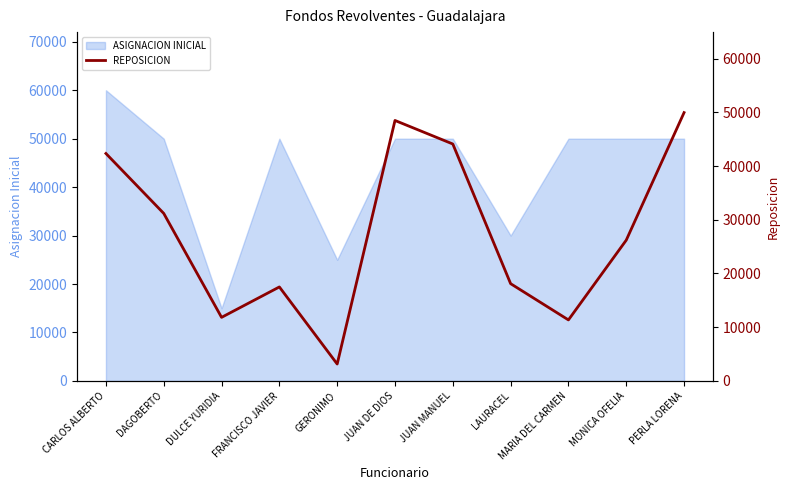

What is the greatest value displayed?

49945.1